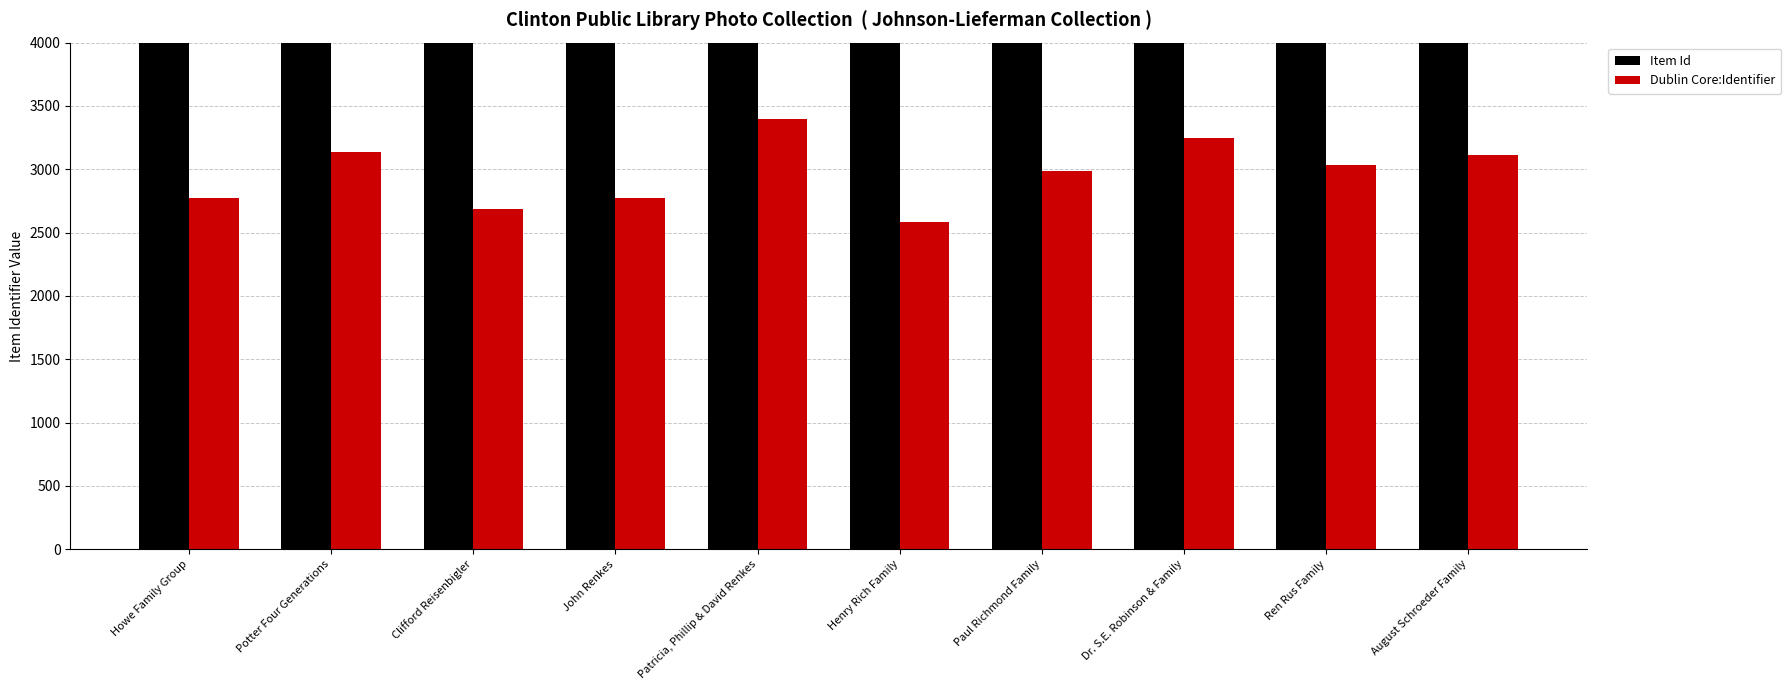

Rank the series by their average value, from lowest to highest.

Dublin Core:Identifier, Item Id